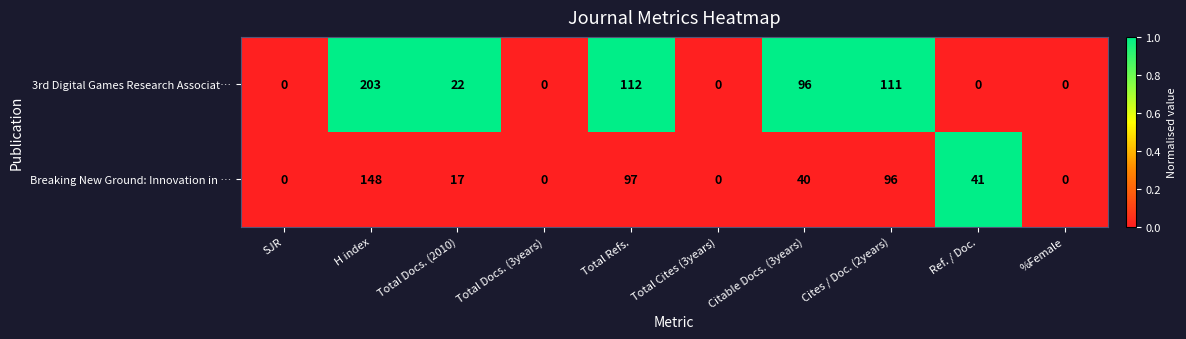

Which series has the largest range (max minus min)?

3rd Digital Games Research Associat…